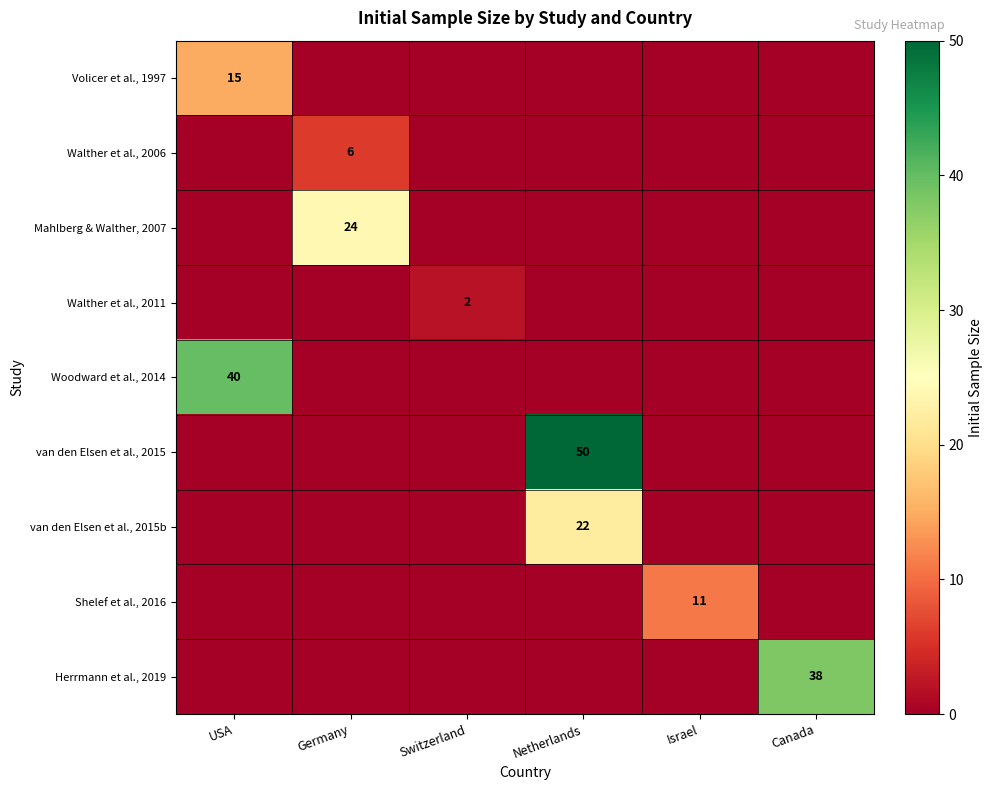

What is the difference between the highest and lowest values at USA?

40